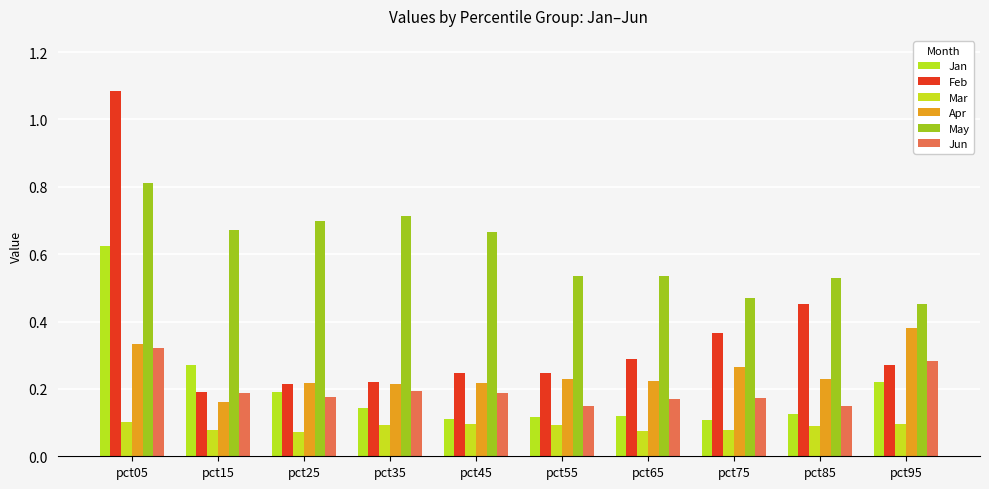

What are all the series names shown in the legend?

Jan, Feb, Mar, Apr, May, Jun